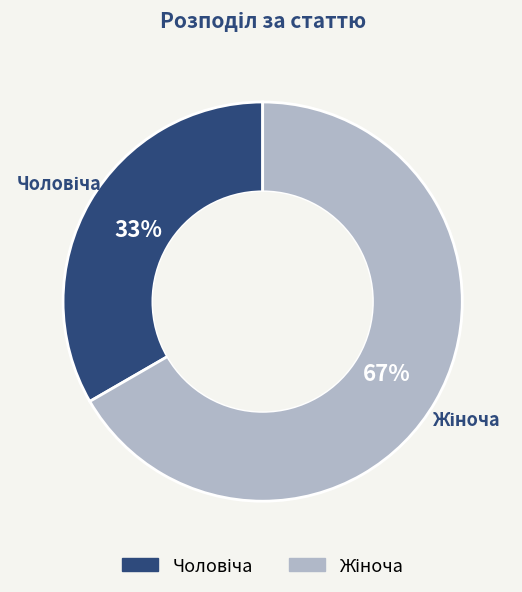

To the nearest percent, what is the average slice percentage?

50%